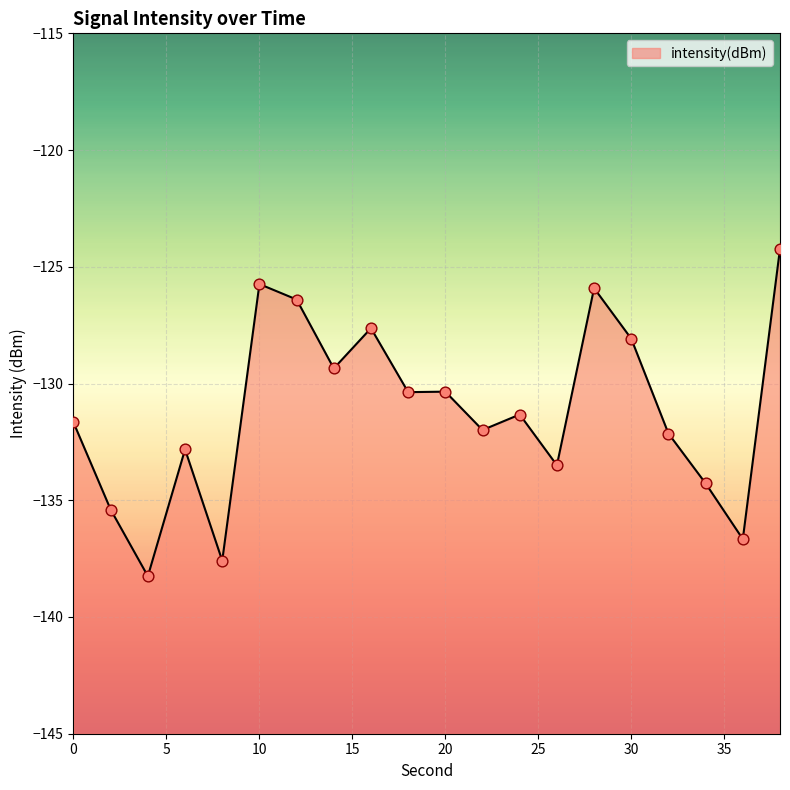

Which has a higher value, 22 or 26?

22